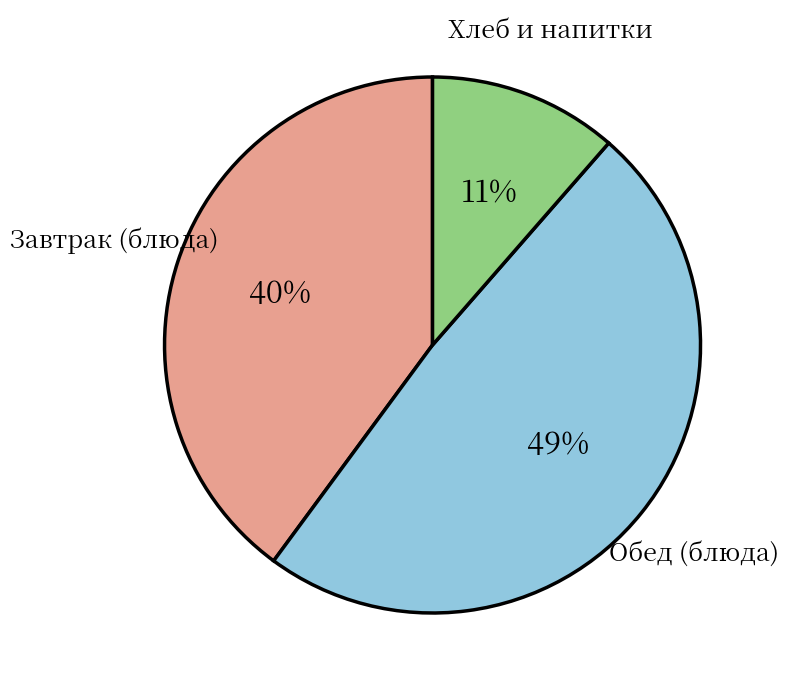

To the nearest percent, what is the average slice percentage?

33%